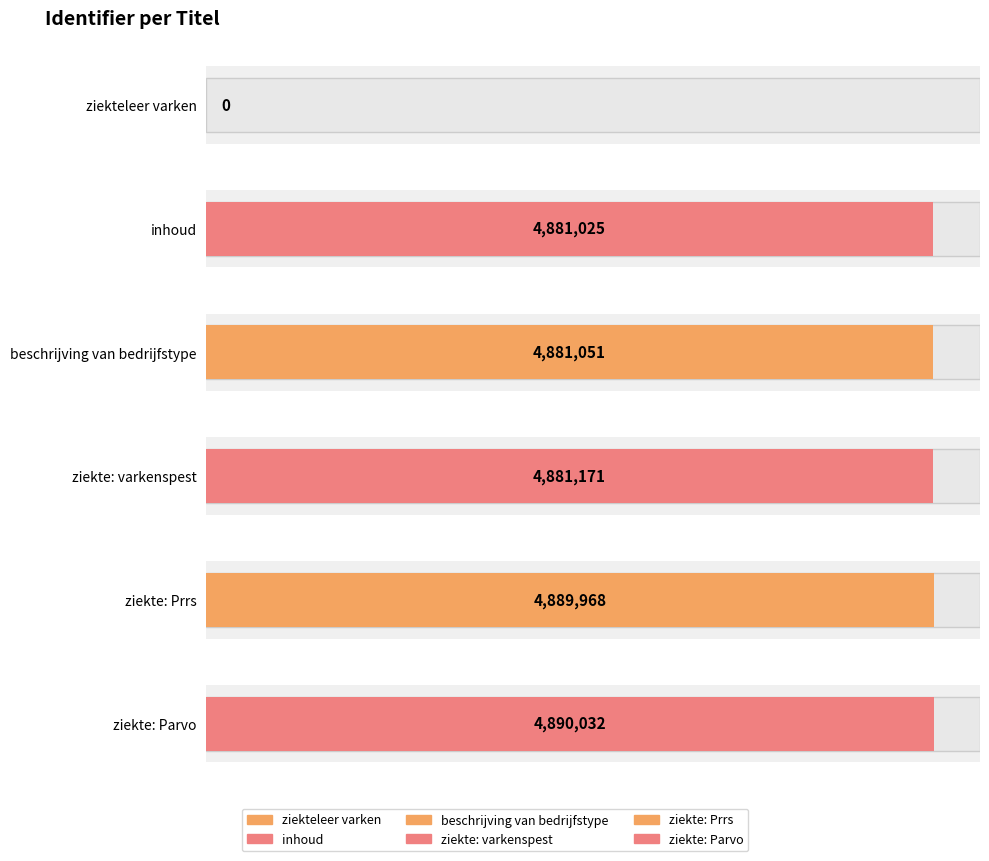

List the labels in order of value, smallest first.

ziekteleer varken, inhoud, beschrijving van bedrijfstype, ziekte: varkenspest, ziekte: Prrs, ziekte: Parvo